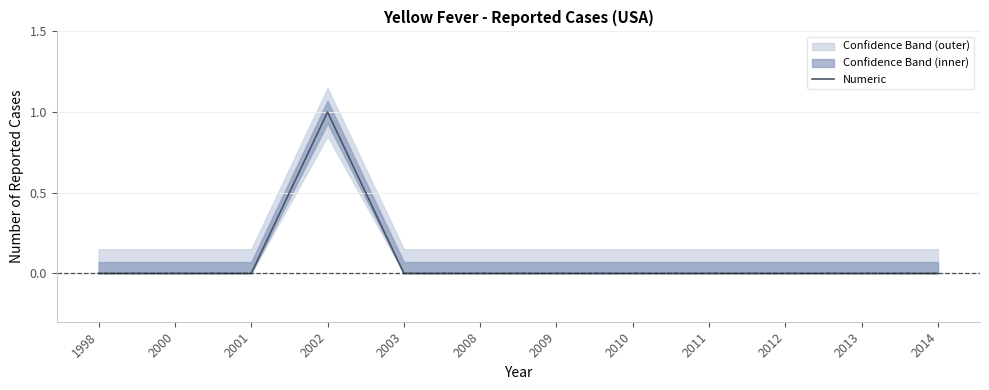

List the labels in order of value, largest first.

2002, 1998, 2000, 2001, 2003, 2008, 2009, 2010, 2011, 2012, 2013, 2014